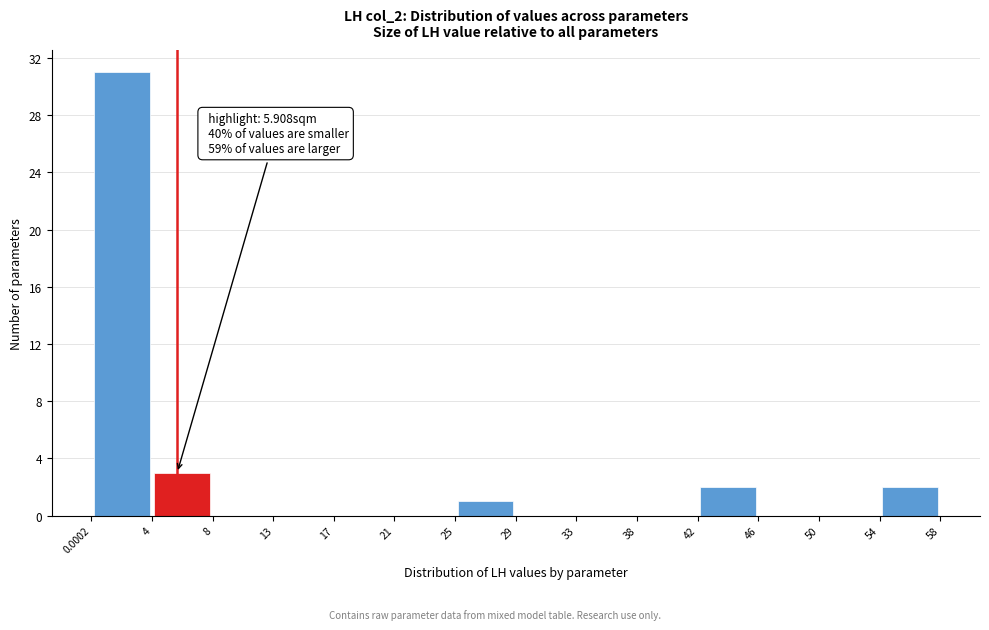

Which range on the x-axis has the tallest bar?

0.0002 to 4